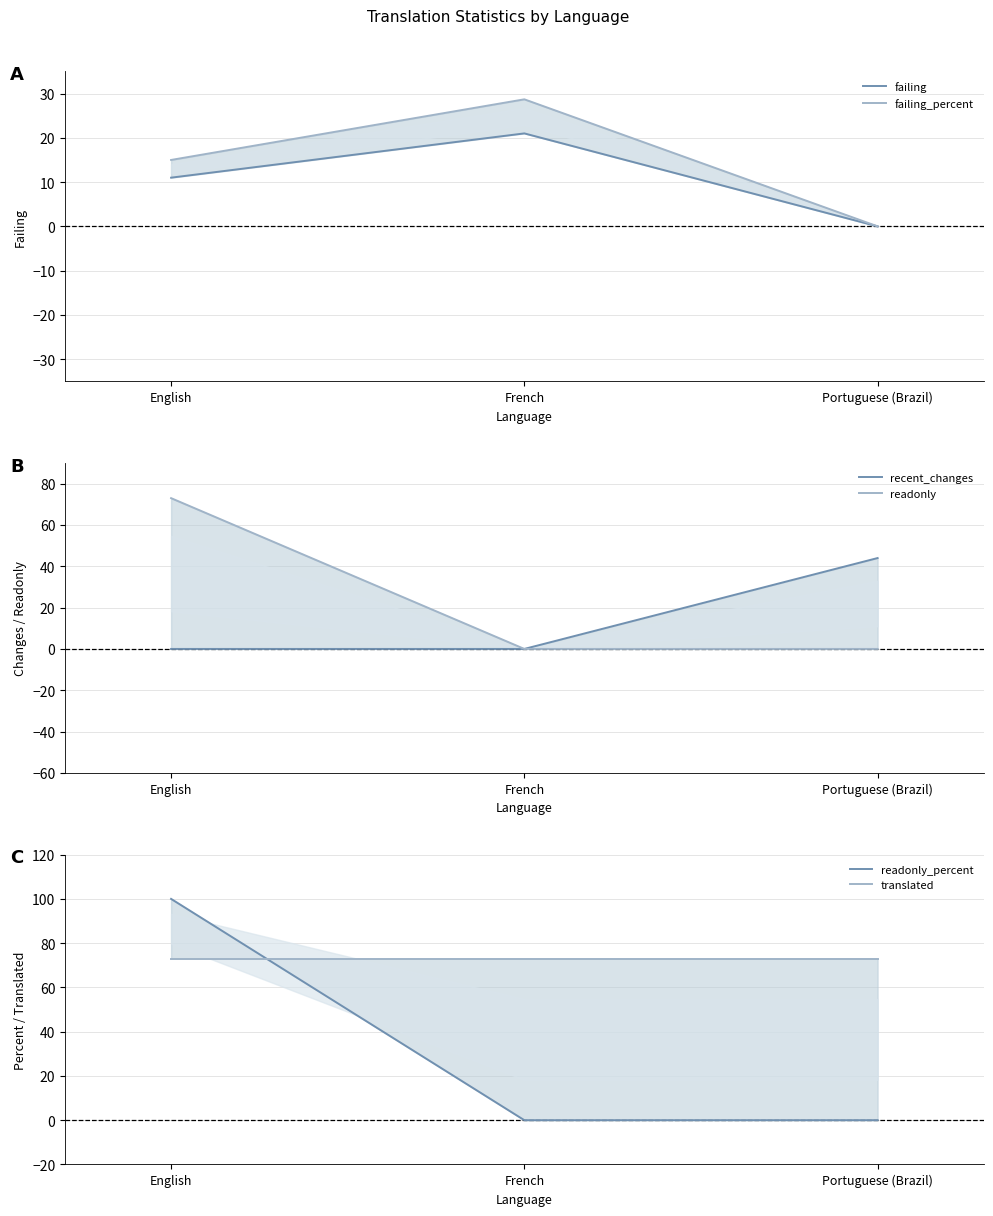

What is the difference between the highest and lowest values at Portuguese (Brazil)?

73.0